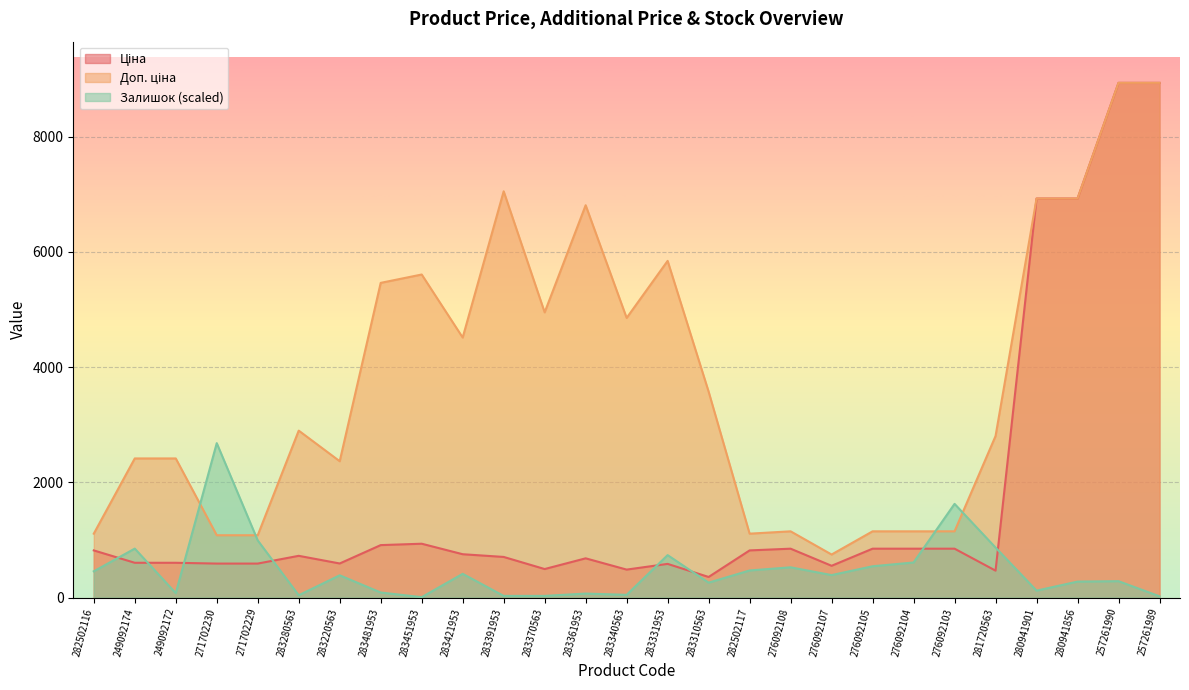

Which series has the largest range (max minus min)?

Ціна